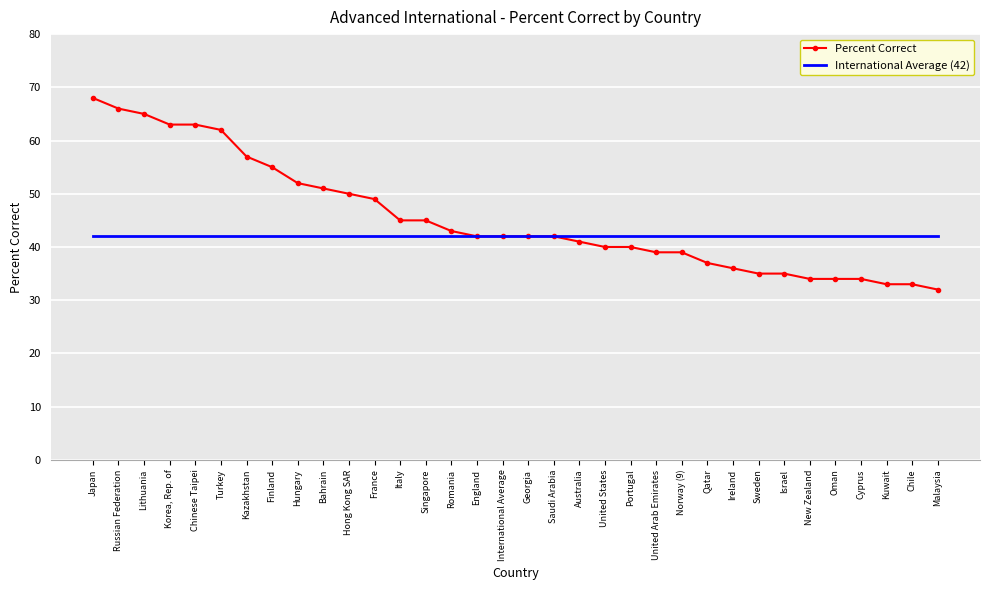

The value of International Average (42) at International Average is 42. True or false?

True